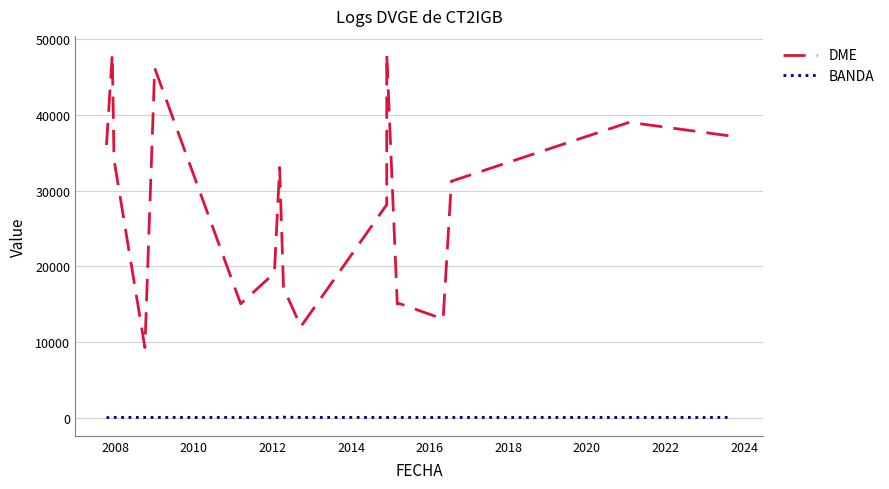

List the series in order of their overall mean, lowest first.

BANDA, DME